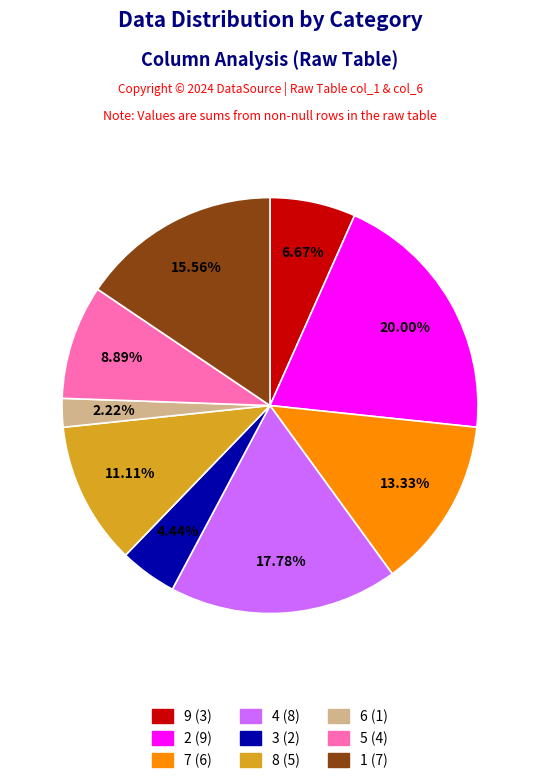

Which has a higher value, 3 or 7?

7